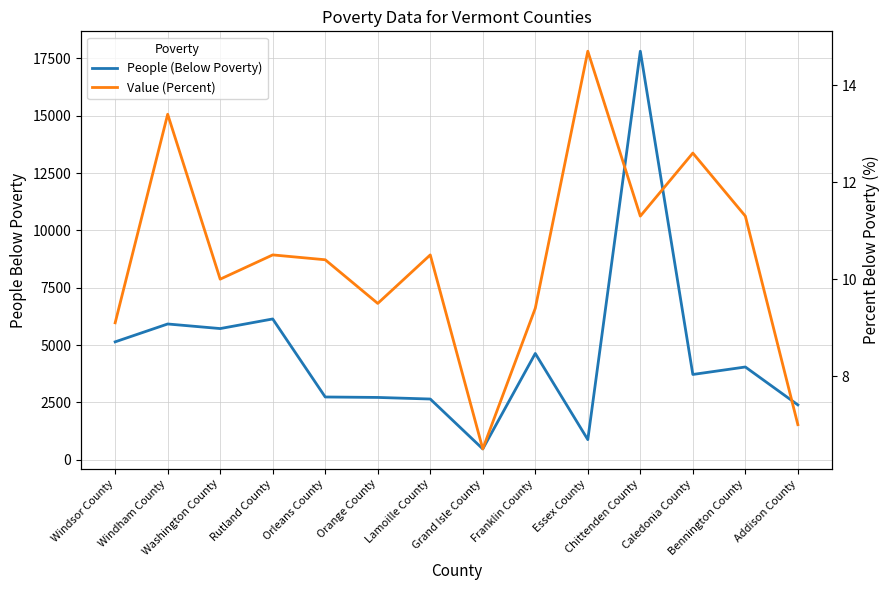

Reading right to left, extract all data points from this chart.

People (Below Poverty): 2391.0	4044.0	3718.0	17812.0	877.0	4633.0	472.0	2647.0	2716.0	2736.0	6138.0	5719.0	5919.0	5140.0
Value (Percent): 7.0	11.3	12.6	11.3	14.7	9.4	6.5	10.5	9.5	10.4	10.5	10.0	13.4	9.1